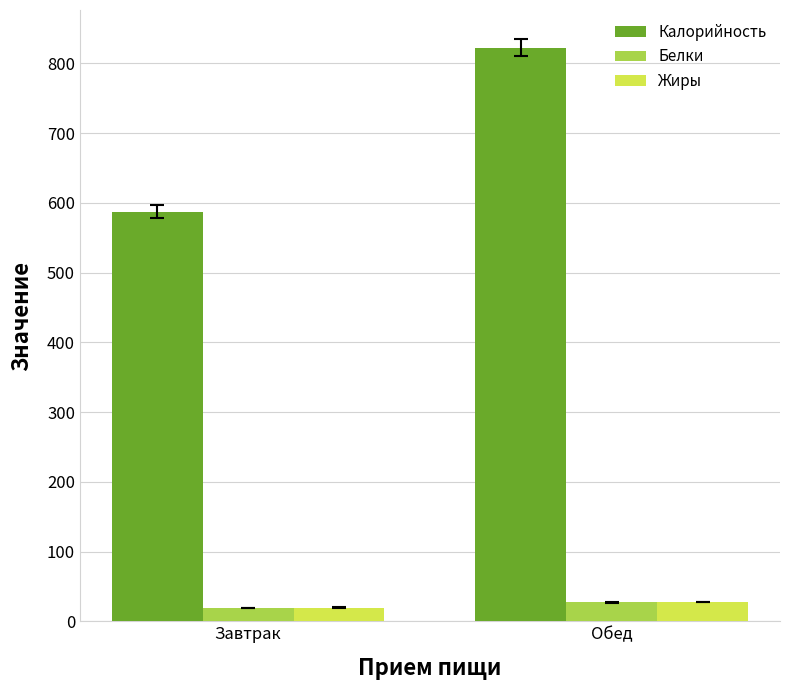

Reading left to right, transcribe all the data shown in this chart.

Калорийность: 587.5	822.5
Белки: 19.2	26.9
Жиры: 19.7	27.6